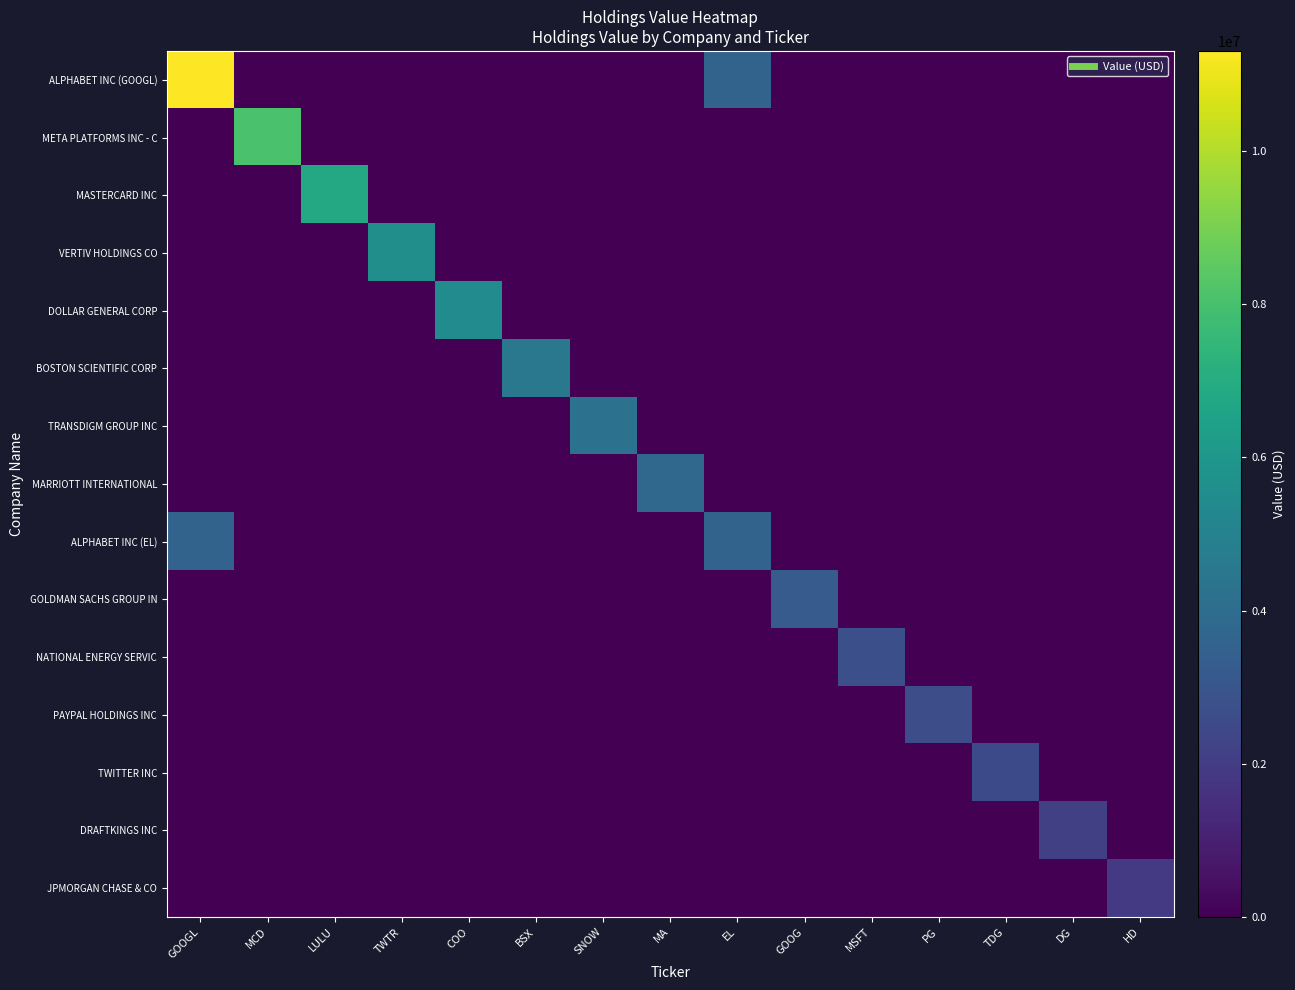

At how many categories does at least one series exceed 6930792?

2